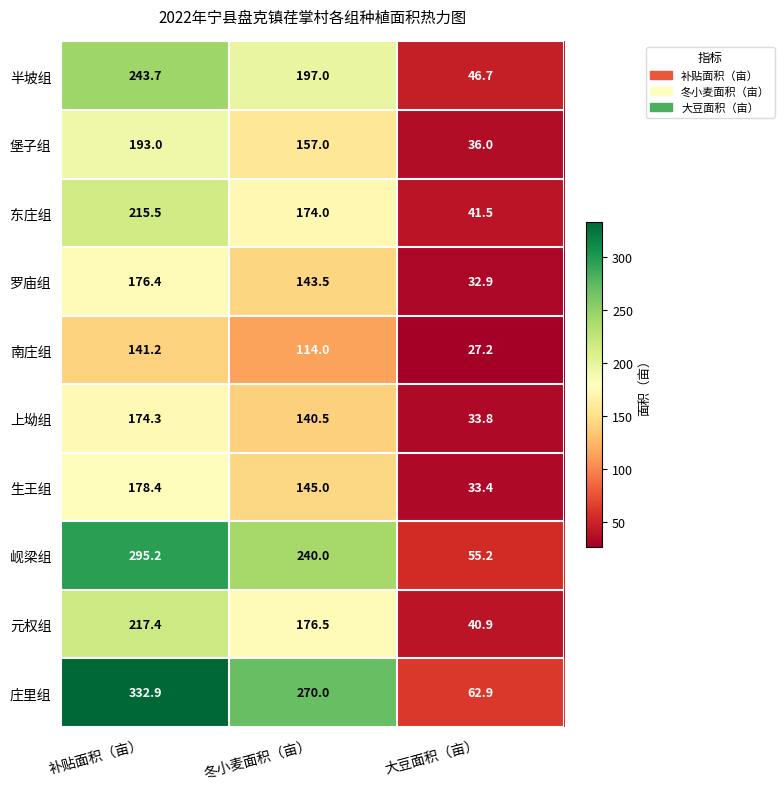

How many distinct data groups are displayed?

10